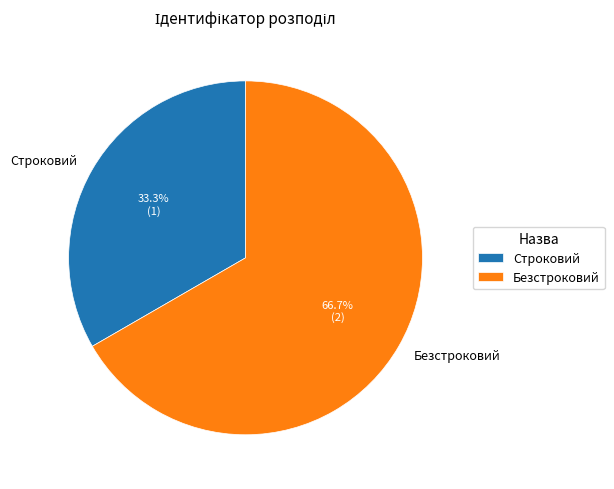

What portion of the pie excludes Безстроковий?

33.3%